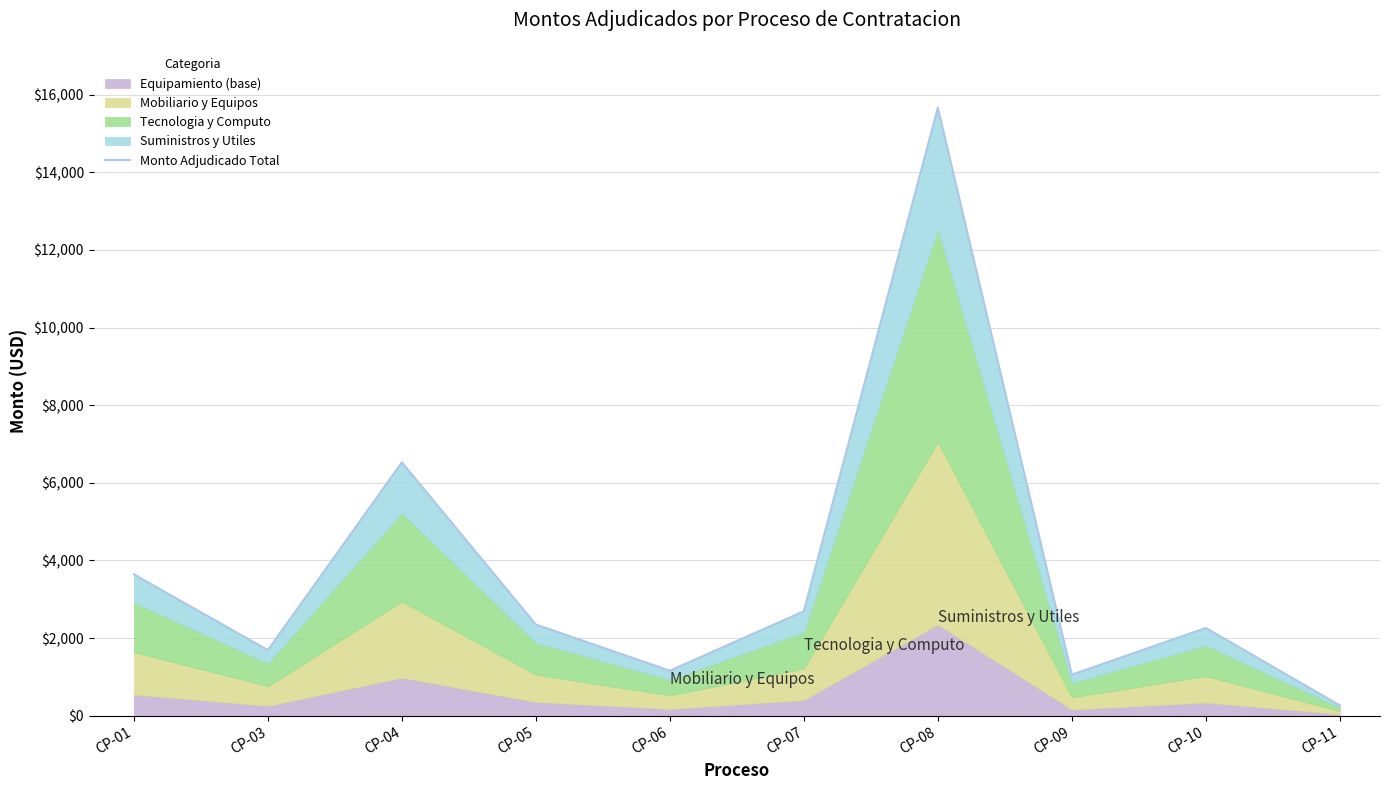

How many values are below 2348?

5